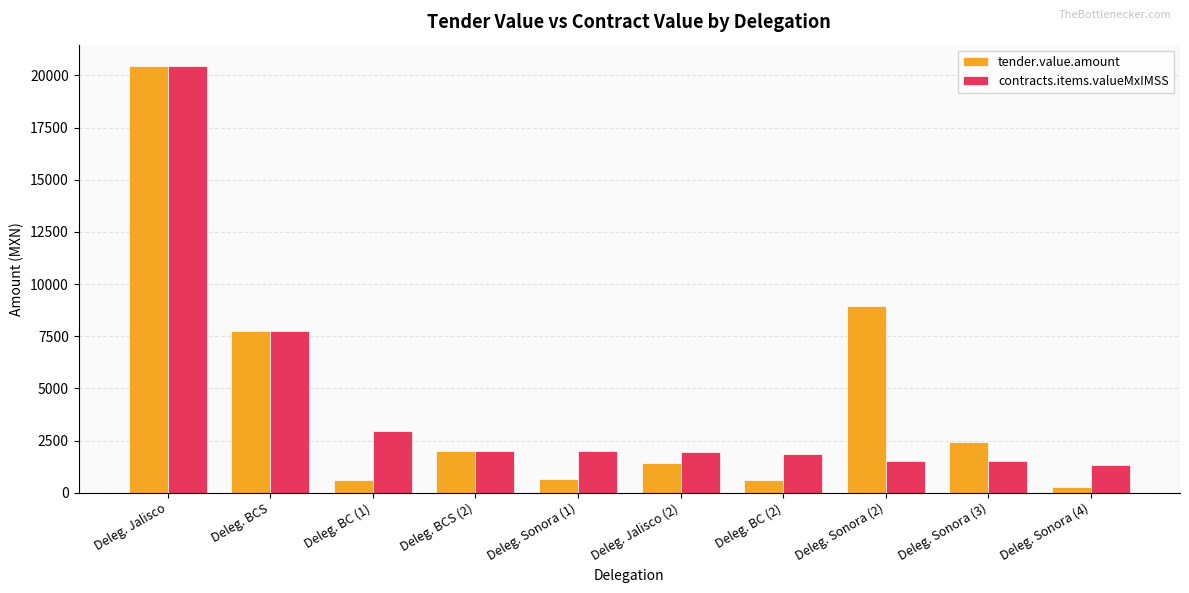

How many values in the contracts.items.valueMxIMSS series exceed 1995?

5